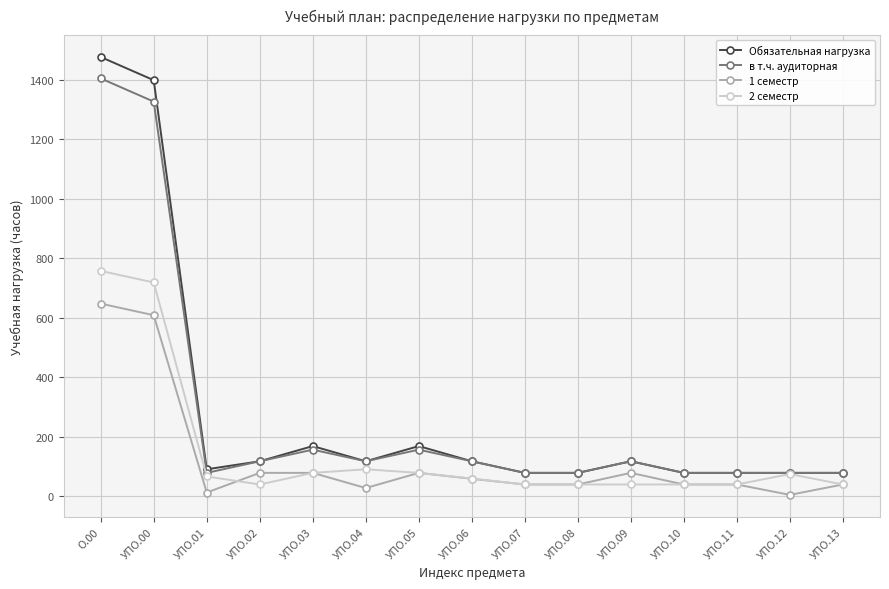

What is the sum of all 2 семестр values?

2193